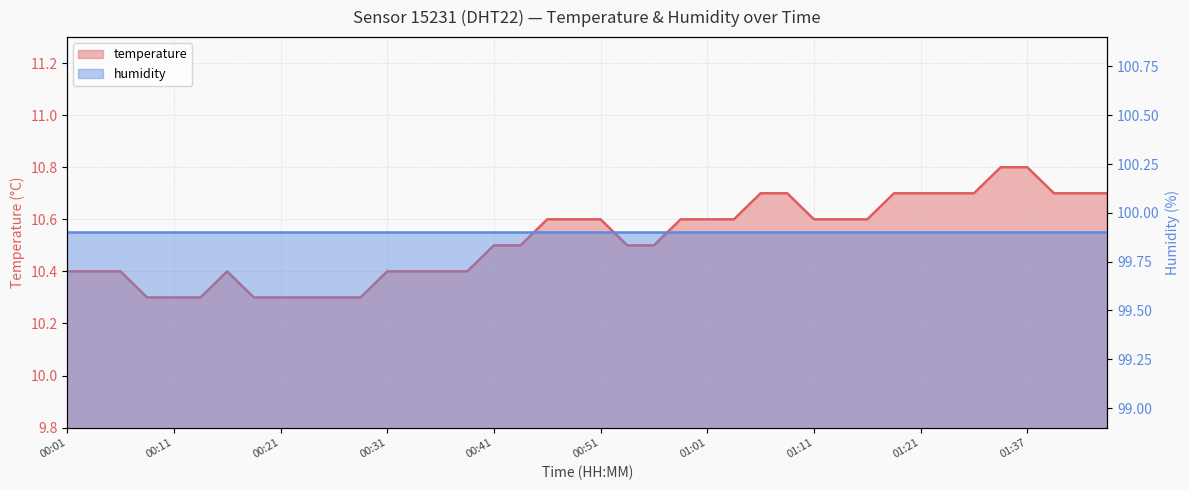

What is the difference between the maximum and minimum values?

0.5